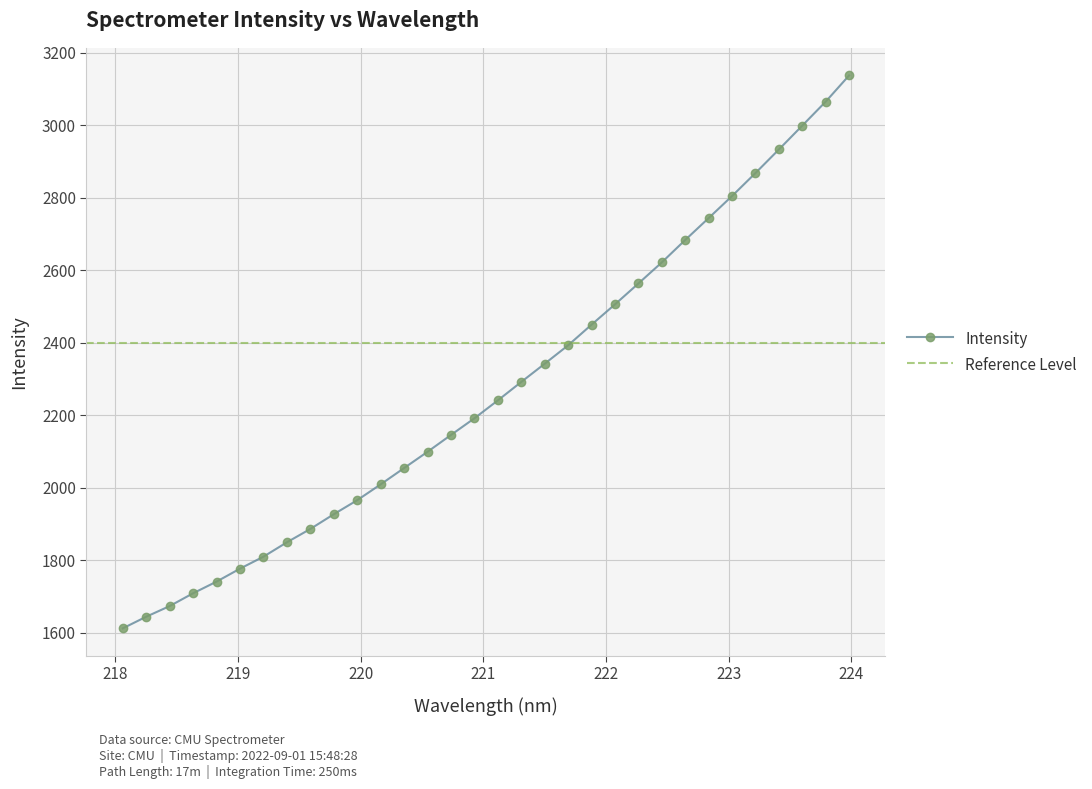

Rank the categories by value from lowest to highest.

218.0596, 218.2508, 218.442, 218.6332, 218.8244, 219.0156, 219.2067, 219.3979, 219.589, 219.7801, 219.9712, 220.1623, 220.3533, 220.5444, 220.7354, 220.9264, 221.1174, 221.3083, 221.4993, 221.6902, 221.8812, 222.0721, 222.263, 222.4538, 222.6447, 222.8355, 223.0264, 223.2172, 223.408, 223.5987, 223.7895, 223.9802